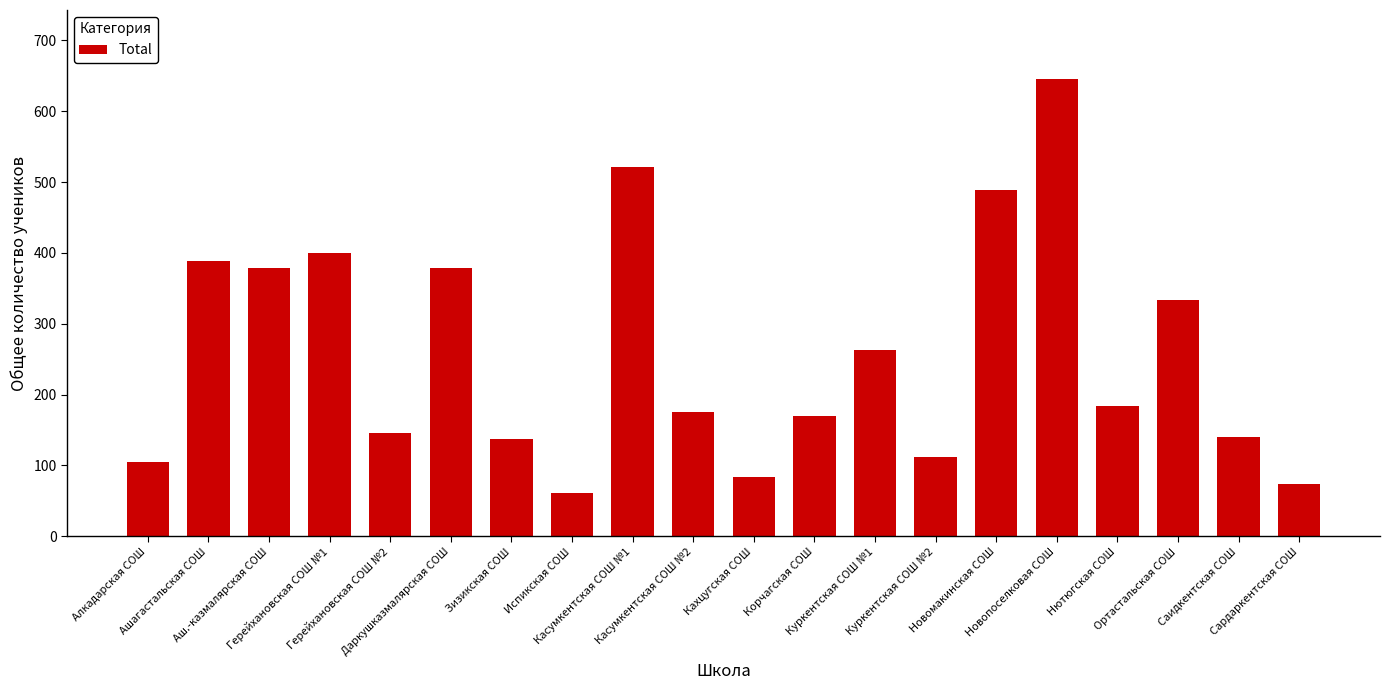

What is the minimum value shown in the chart?

61